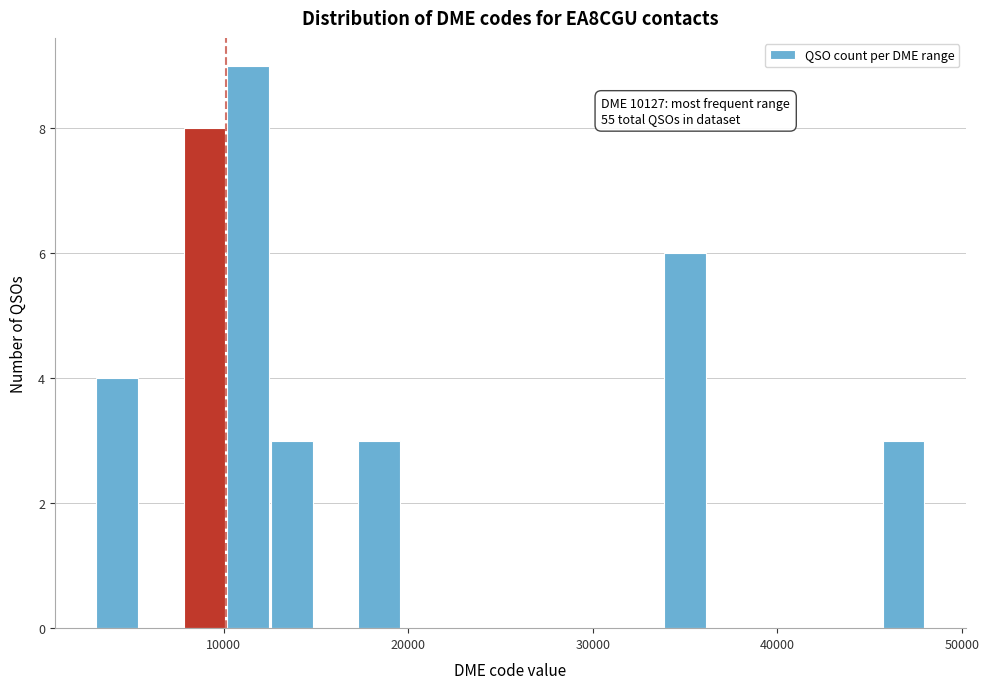

Read against the x-axis, roughly where is the centre of the tallest bar?

11000